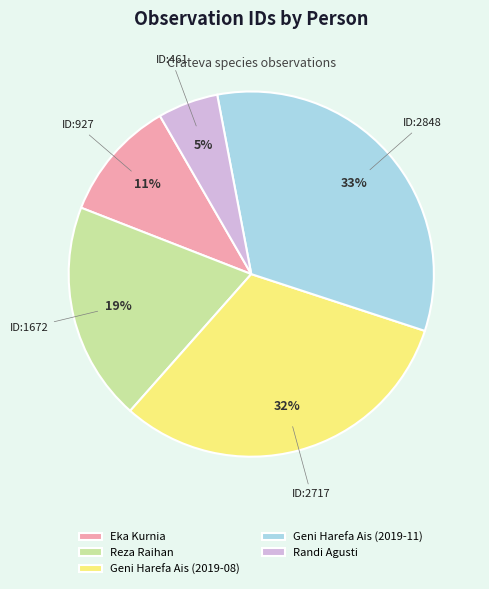

Between Reza Raihan and Geni Harefa Ais (2019-11), which is larger?

Geni Harefa Ais (2019-11)